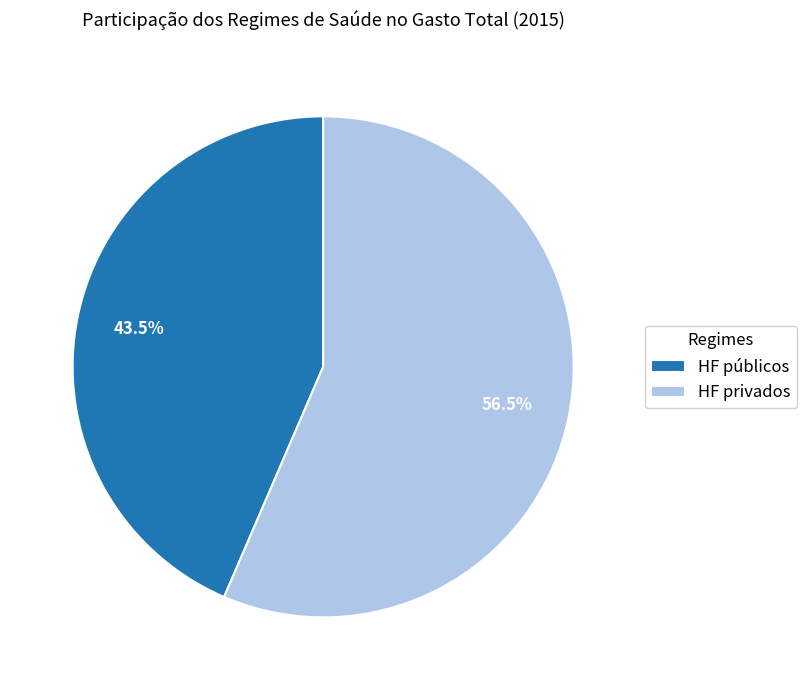

Which slice is the largest?

HF privados